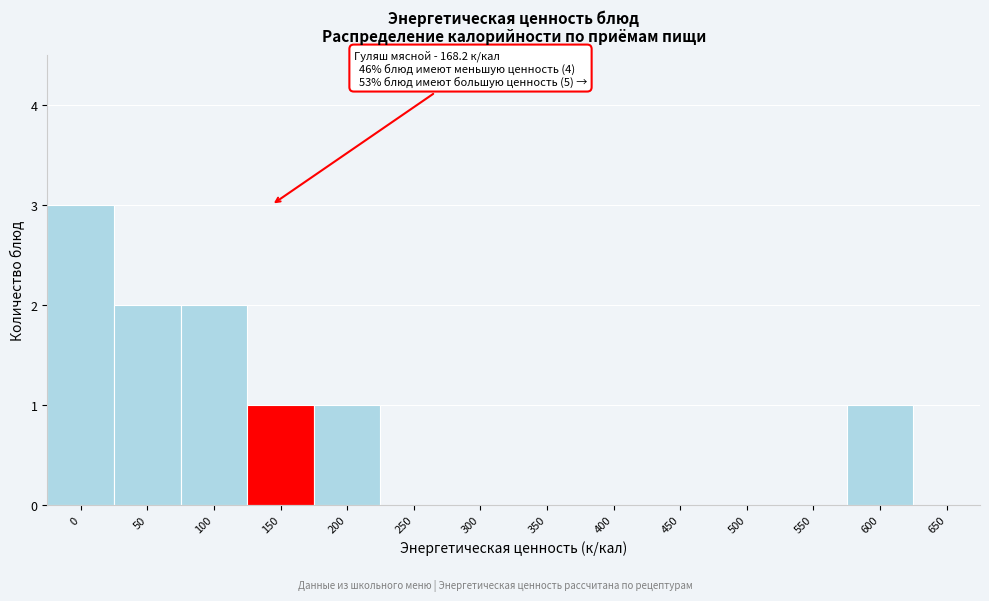

Reading right to left, extract all data points from this chart.

650=0	600=1	550=0	500=0	450=0	400=0	350=0	300=0	250=0	200=1	150=1	100=2	50=2	0=3